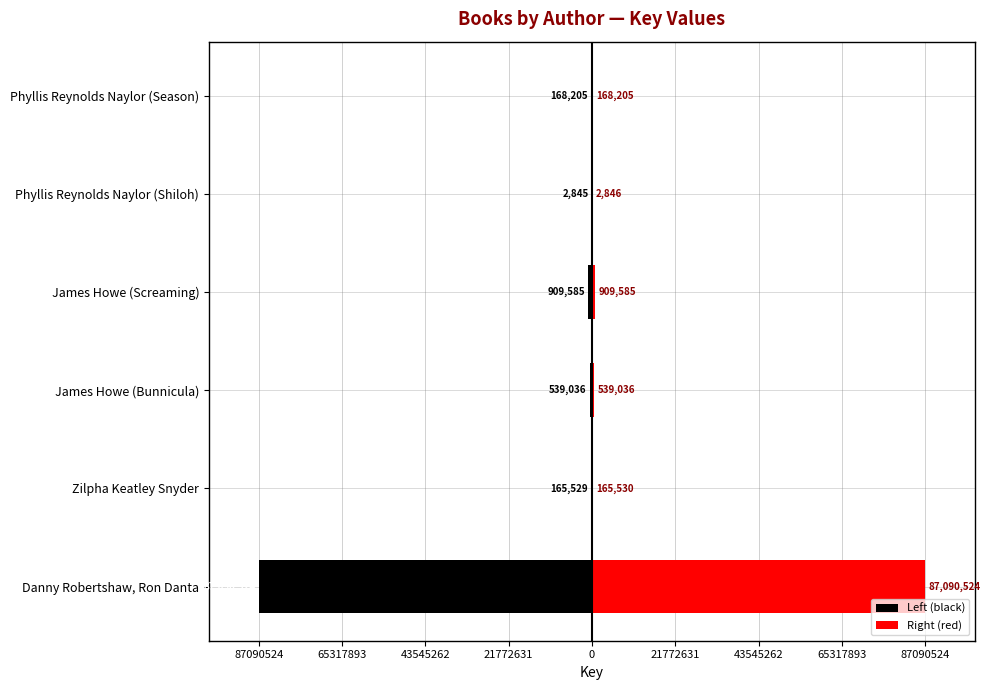

What is the average value of the Right (red) series?

14812621